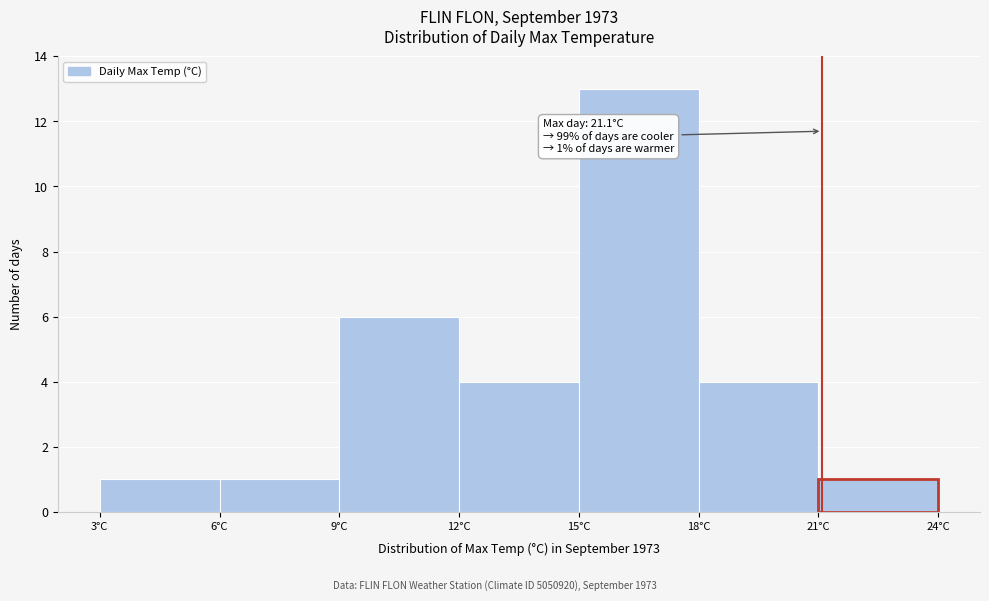

Over which range of the x-axis is the bar tallest?

15 to 18